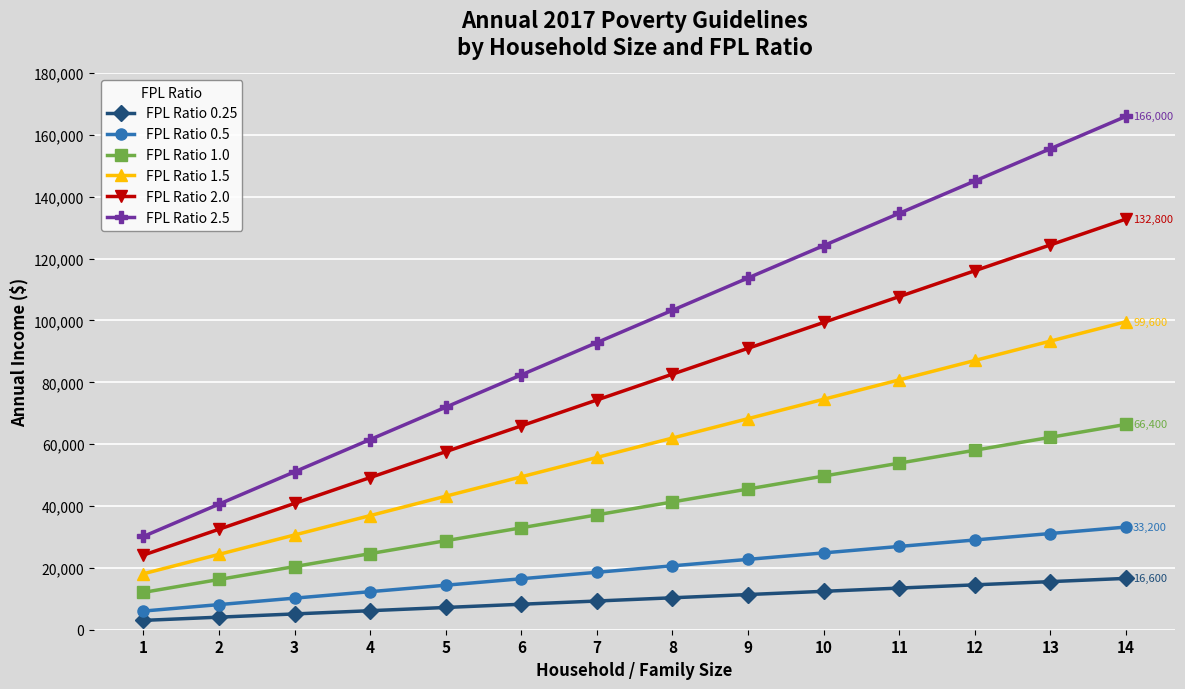

What are all the series names shown in the legend?

FPL Ratio 0.25, FPL Ratio 0.5, FPL Ratio 1.0, FPL Ratio 1.5, FPL Ratio 2.0, FPL Ratio 2.5